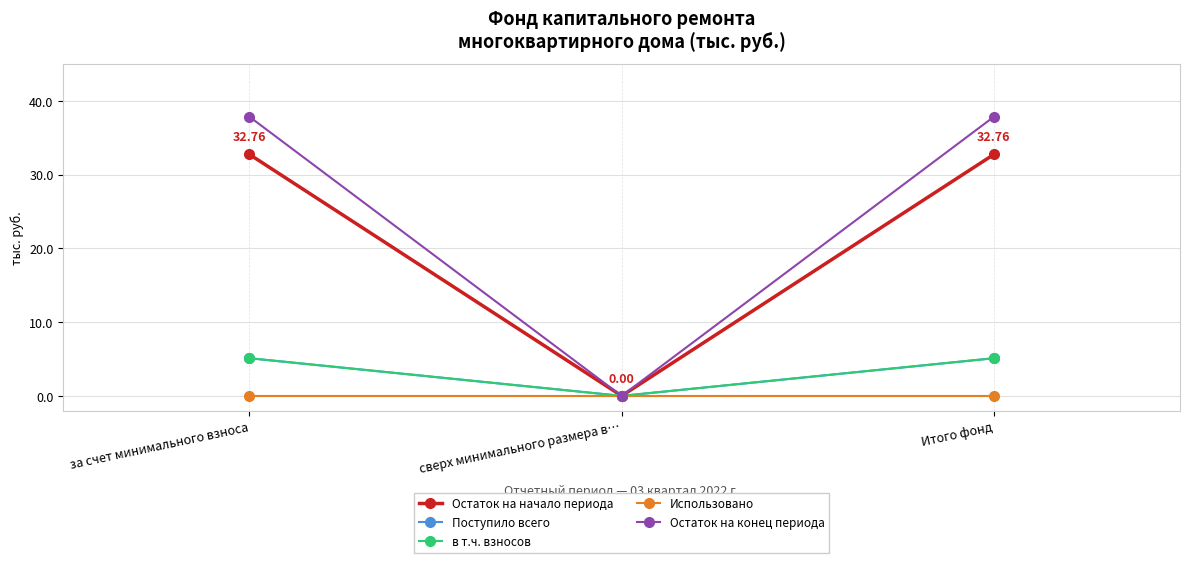

Which series changed the most between сверх минимального размера в… and Итого фонд?

Остаток на конец периода